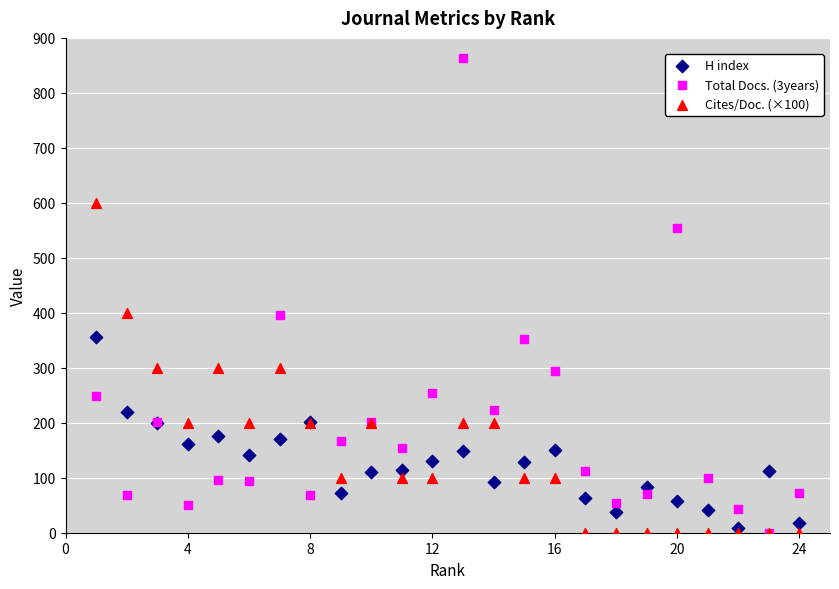

Which series has the widest spread of Y values?

Total Docs. (3years)